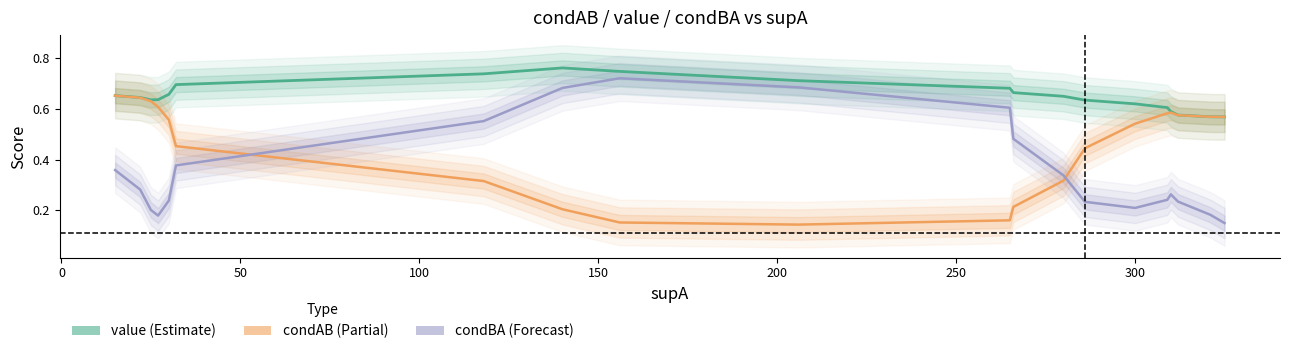

What is the sum of all condBA values?

7.2